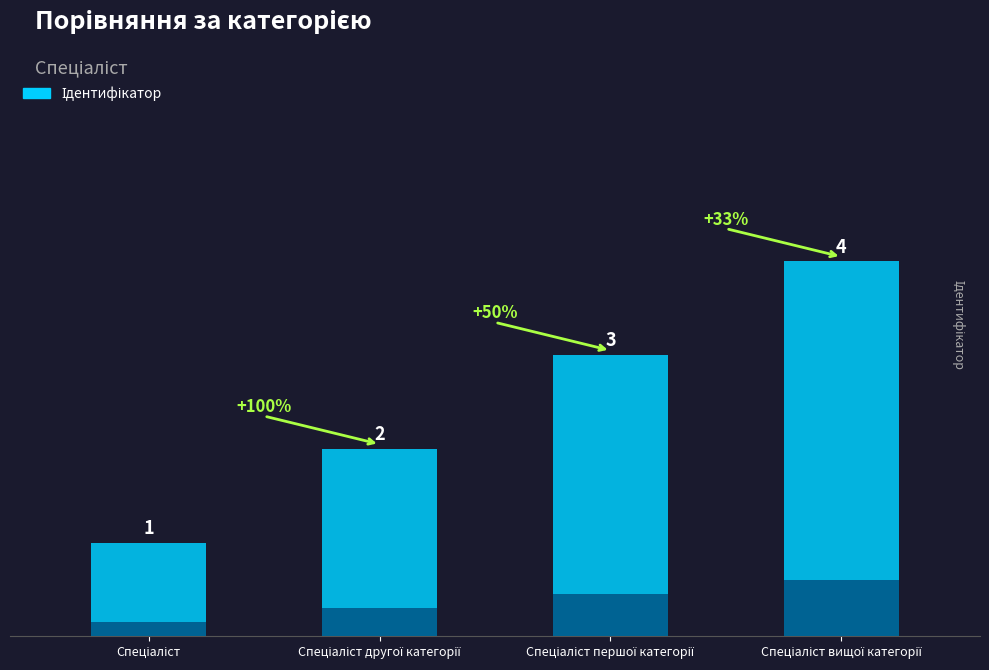

What is the value of the 2nd bar from the left?

2